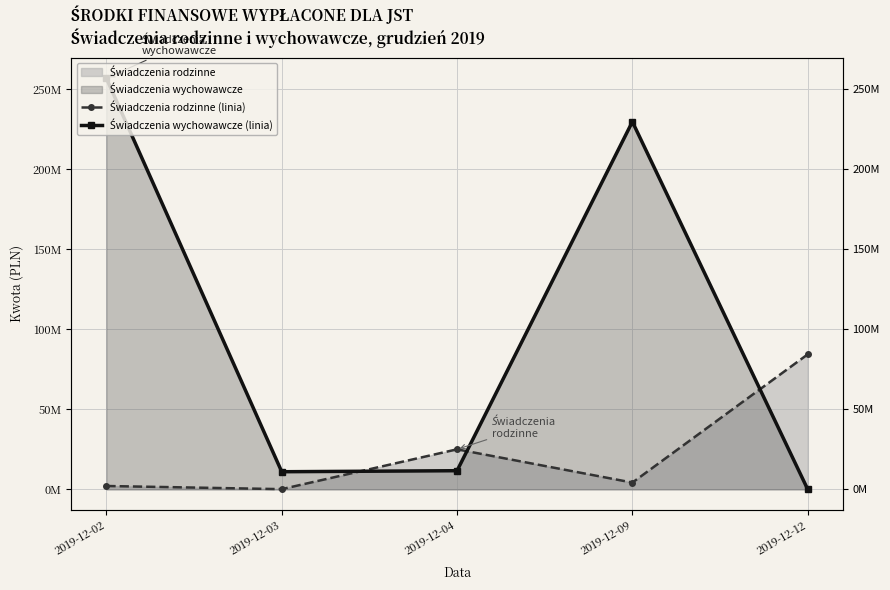

Where do Świadczenia wychowawcze (linia) and Świadczenia rodzinne (linia) first cross each other?

2019-12-03 and 2019-12-04